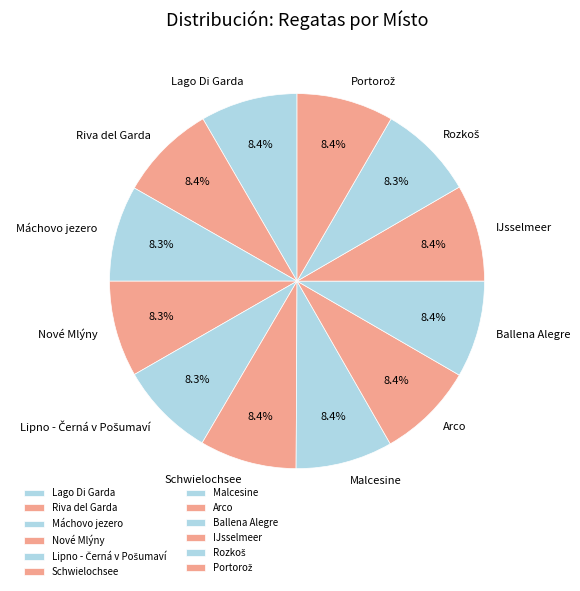

What is the ratio of the value at IJsselmeer to the value at Riva del Garda?

1.0